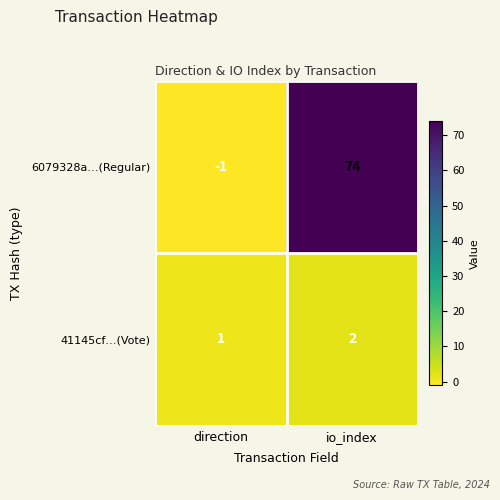

Which series has the largest total across all categories?

6079328a…(Regular)